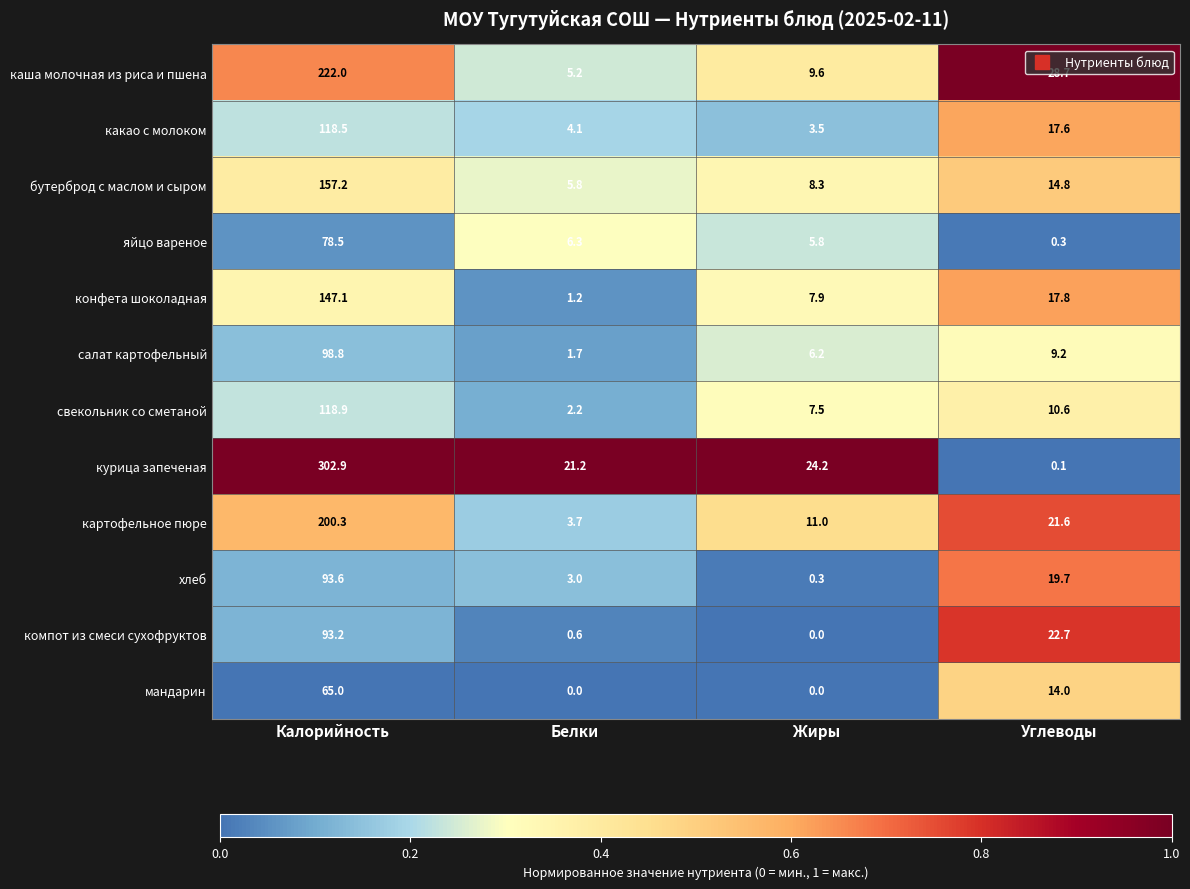

Which category has the highest value across all series?

Калорийность